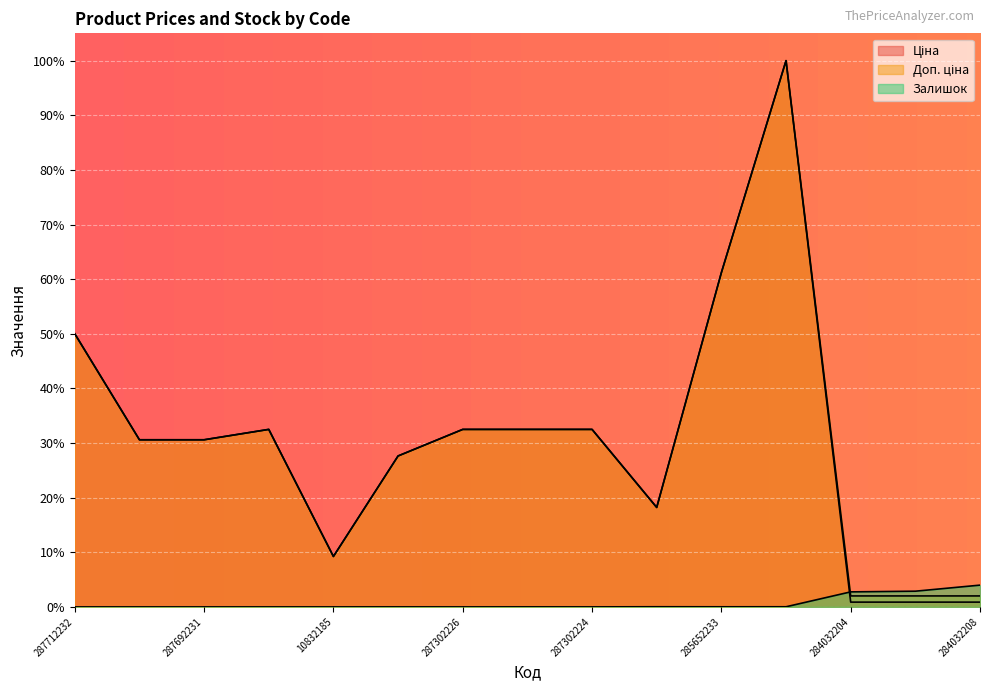

What is the label of the 2nd point from the right?

284032203